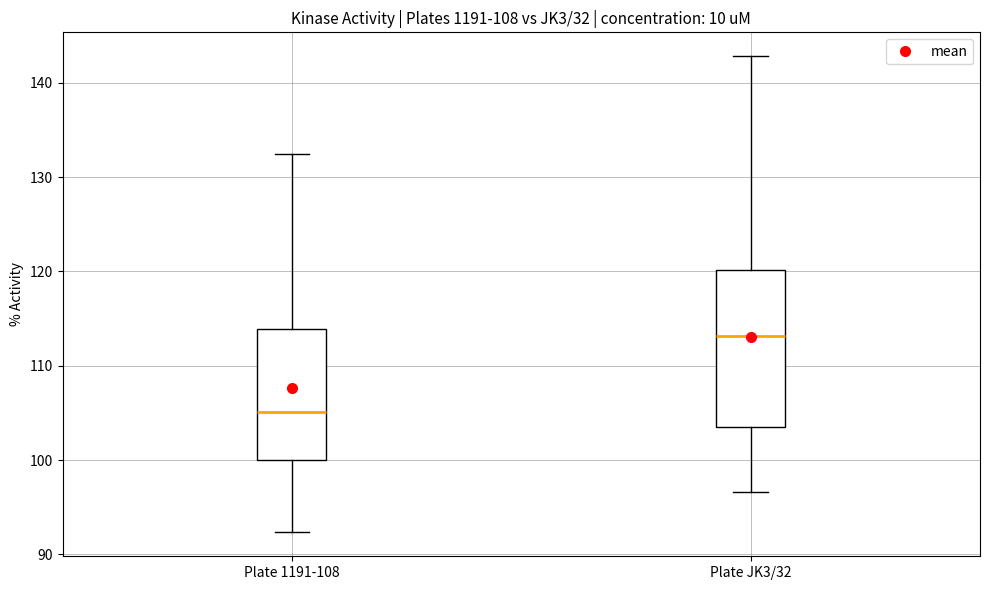

Reading left to right, read every box against the y-axis: the position of its median line, the range the box covers, and the ends of its whiskers. The values are not printed on the chart, so give them approximately, as read against the axis.

Plate 1191-108: median 105, box 100 to 114, whiskers 92 to 132
Plate JK3/32: median 113, box 103 to 120, whiskers 97 to 143